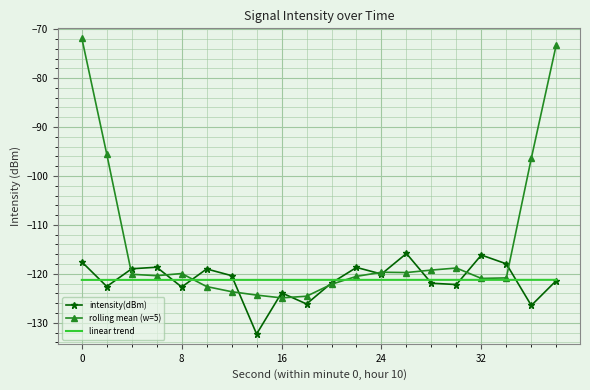

What is the lowest value of the intensity(dBm) series?

-132.3